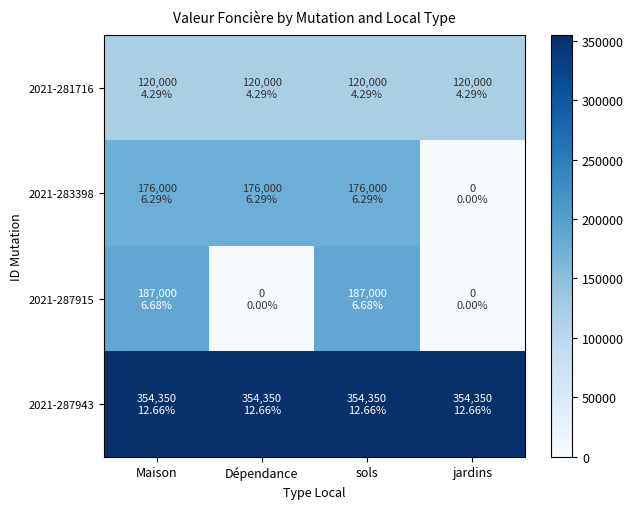

How many categories are shown in the chart?

4